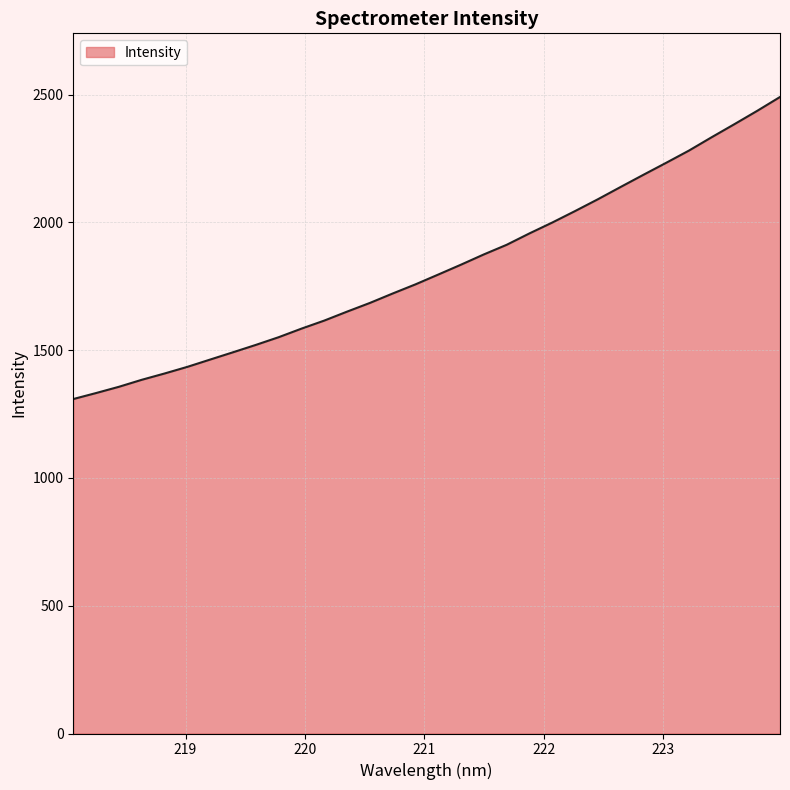

What is the greatest value displayed?

2490.8